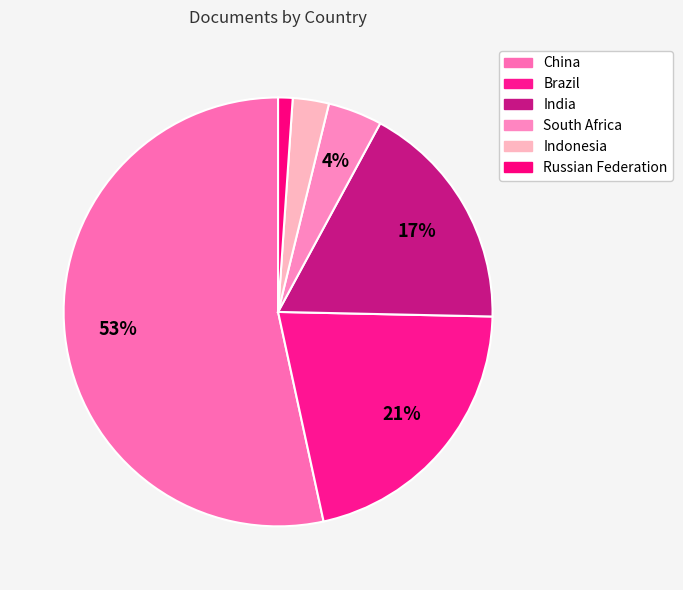

The India slice represents 3% of the pie. True or false?

False